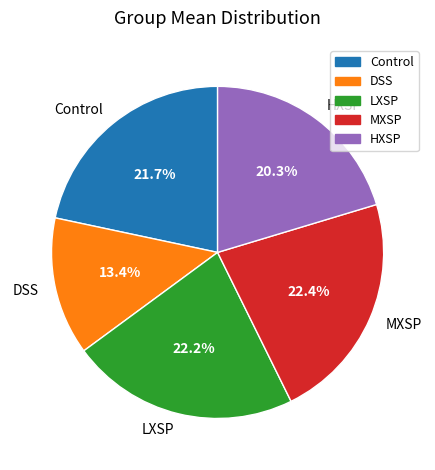

How many slices are in this pie chart?

5